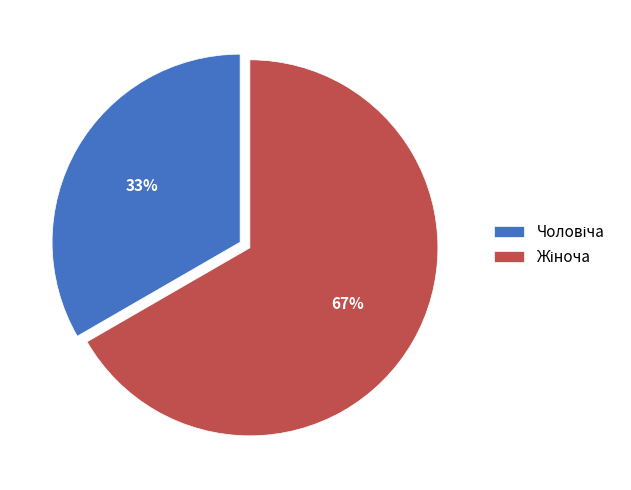

To the nearest percent, what is the average slice percentage?

50%